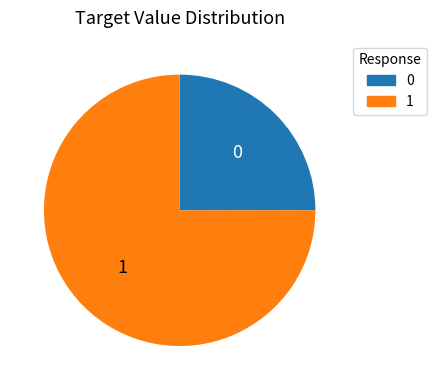

Is there a majority slice in this chart?

Yes